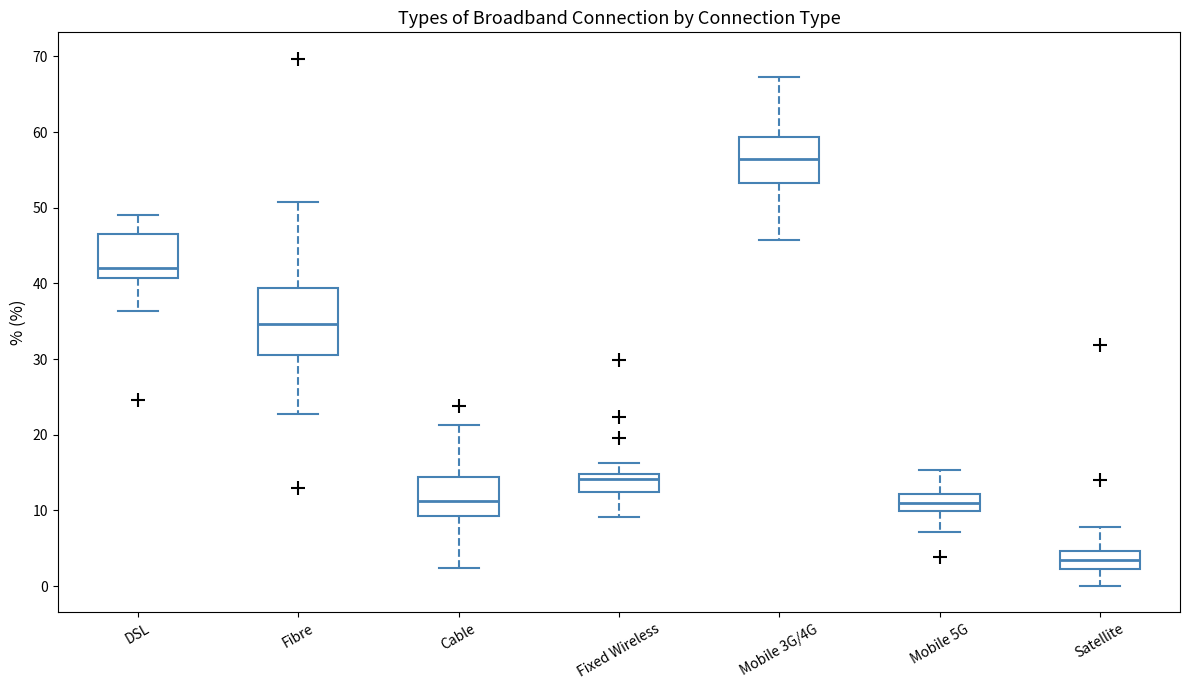

Which box's median line is the highest?

Mobile 3G/4G